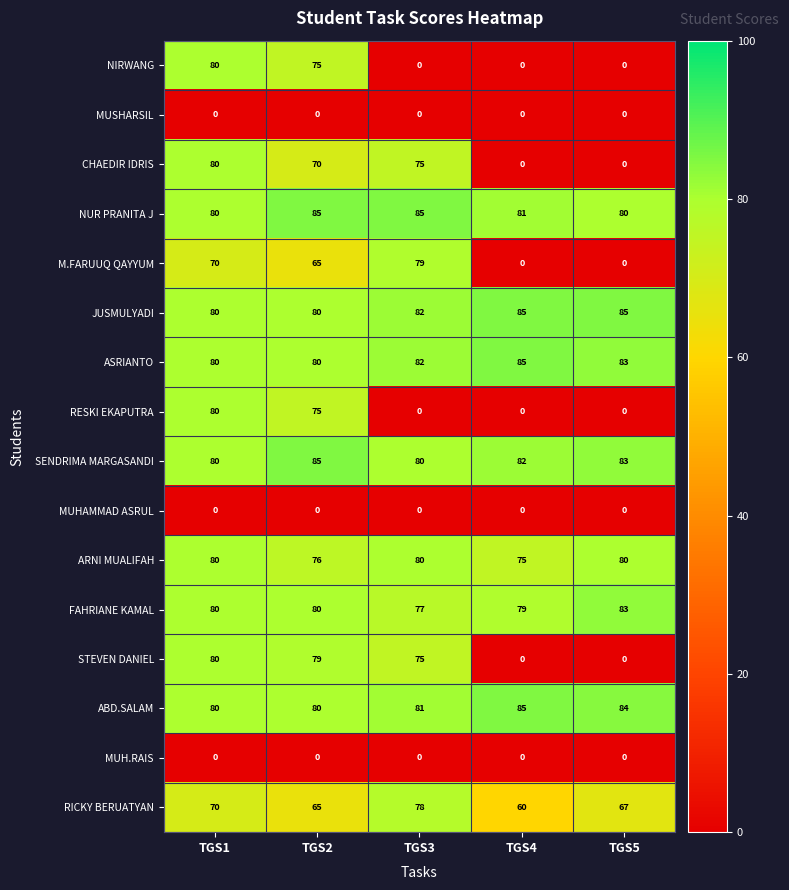

At which label does RICKY BERUATYAN reach its peak?

TGS3